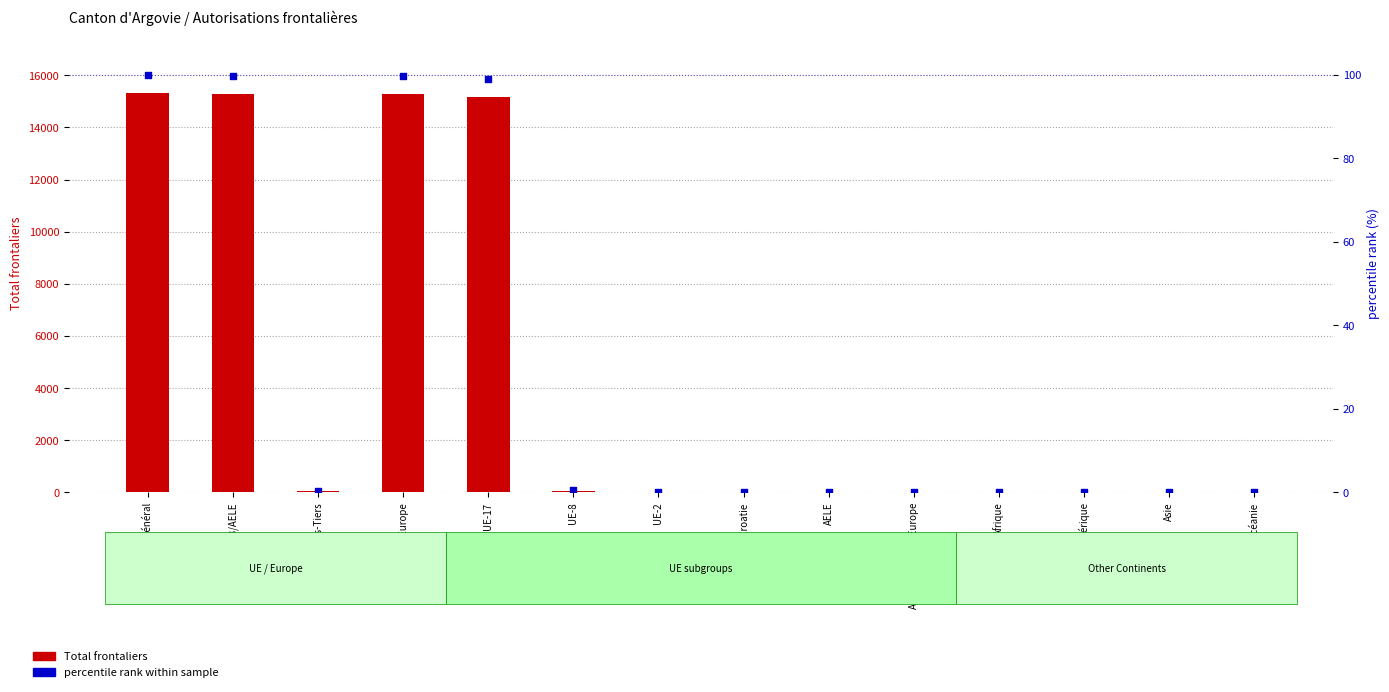

At which category is the sum across all series the highest?

Total Général